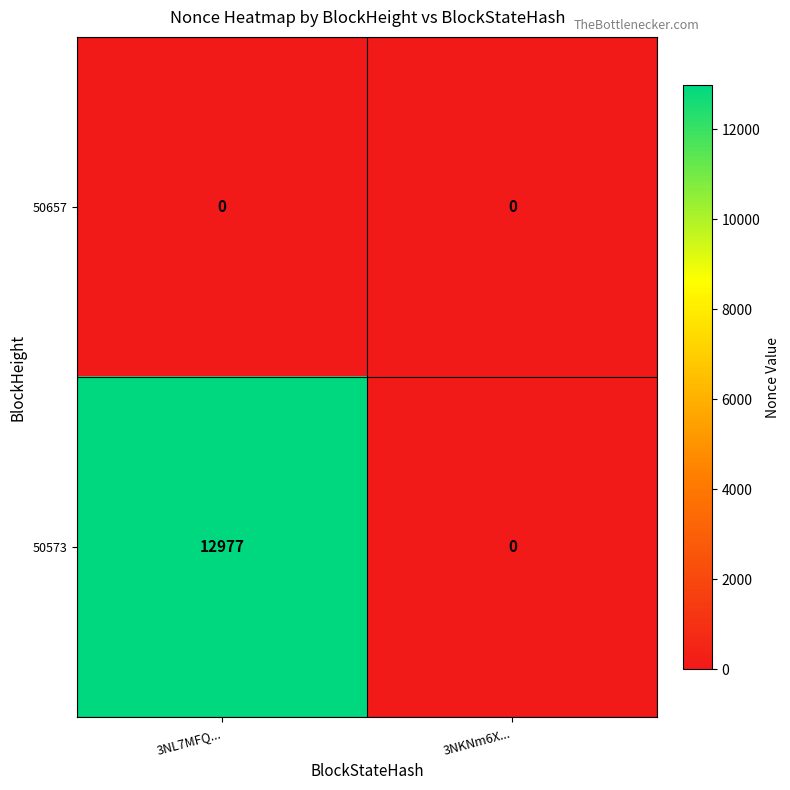

What is the spread (max minus min) of values at 3NL7MFQ...?

12977